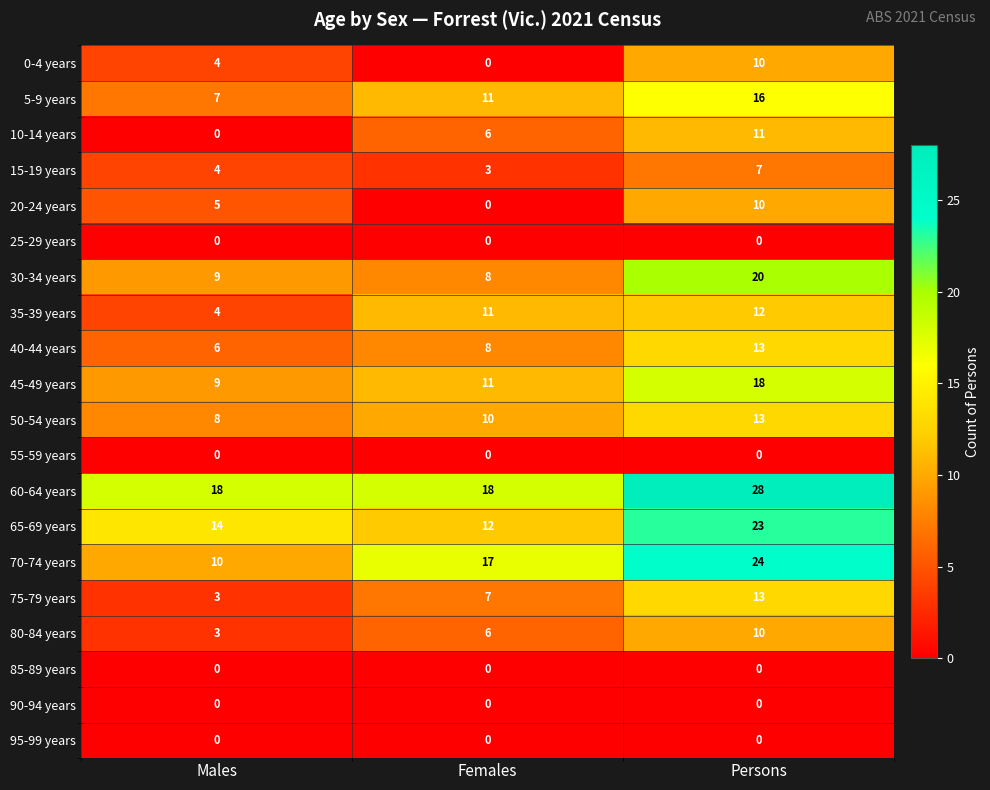

Which series has the largest range (max minus min)?

70-74 years